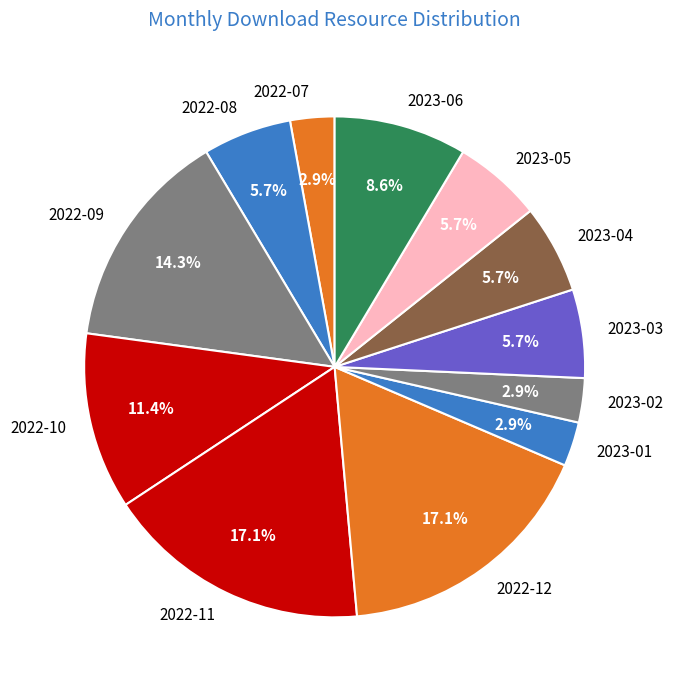

What percentage is the 2022-08 slice, to the nearest percent?

6%